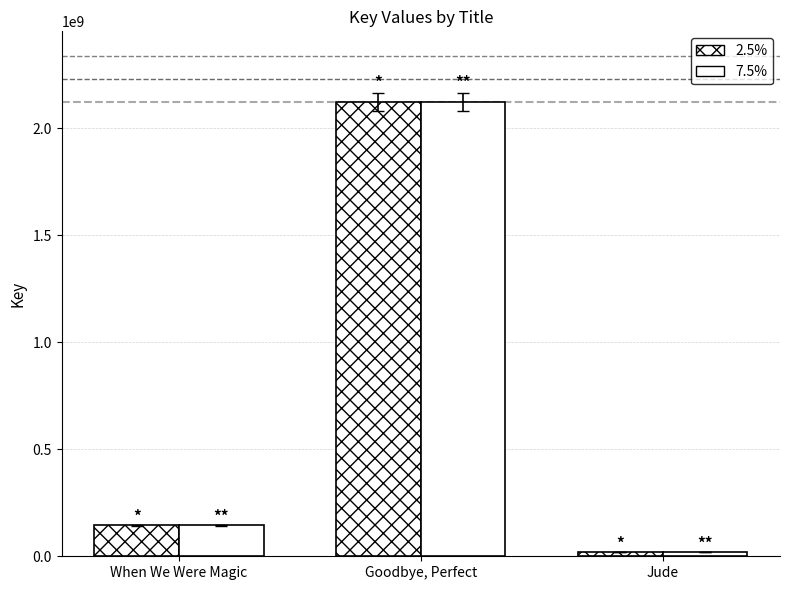

Between Goodbye, Perfect and Jude, which is larger?

Goodbye, Perfect